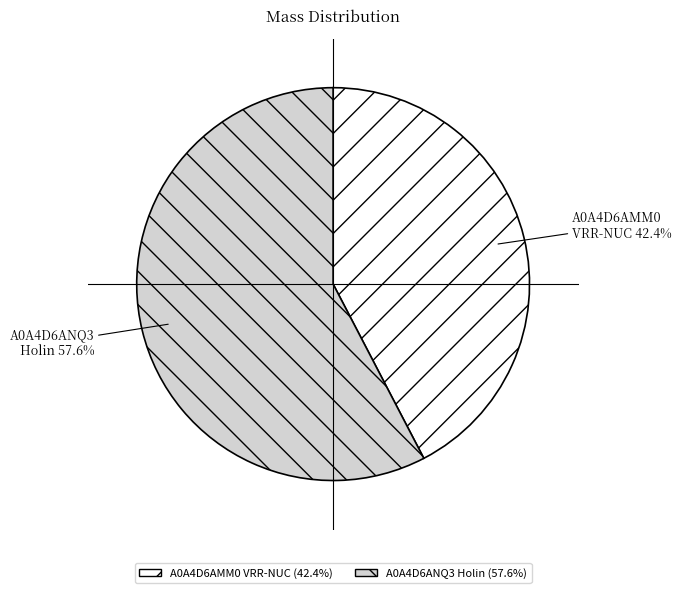

Does any single category account for the majority?

Yes